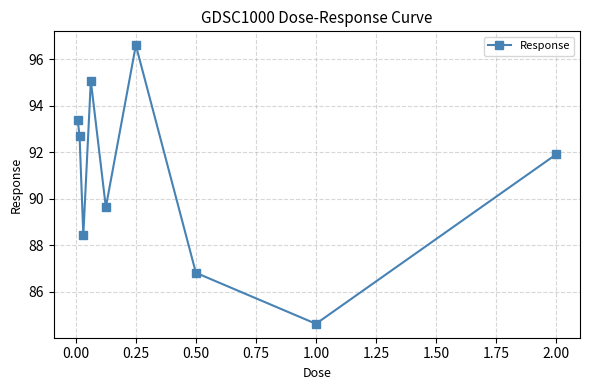

What is the smallest value displayed?

84.6